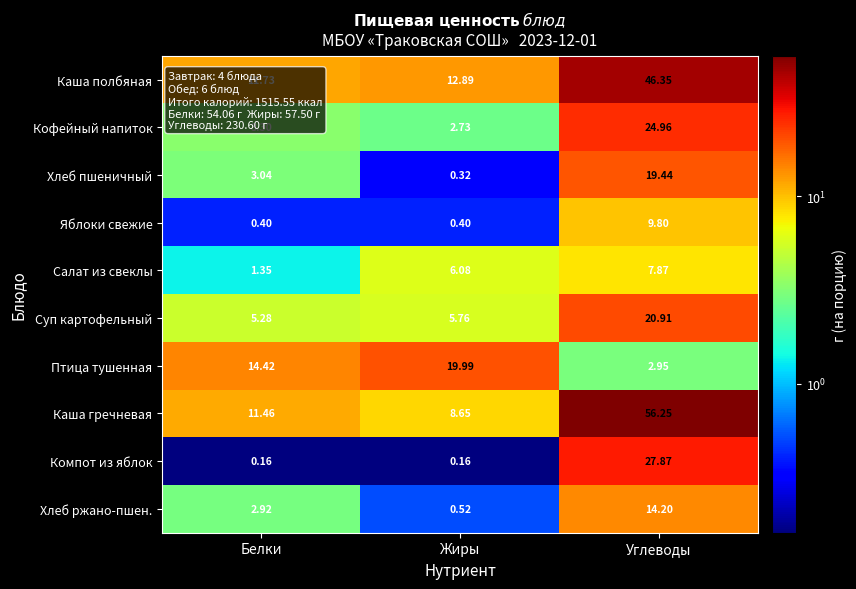

Which series has the largest range (max minus min)?

Каша гречневая